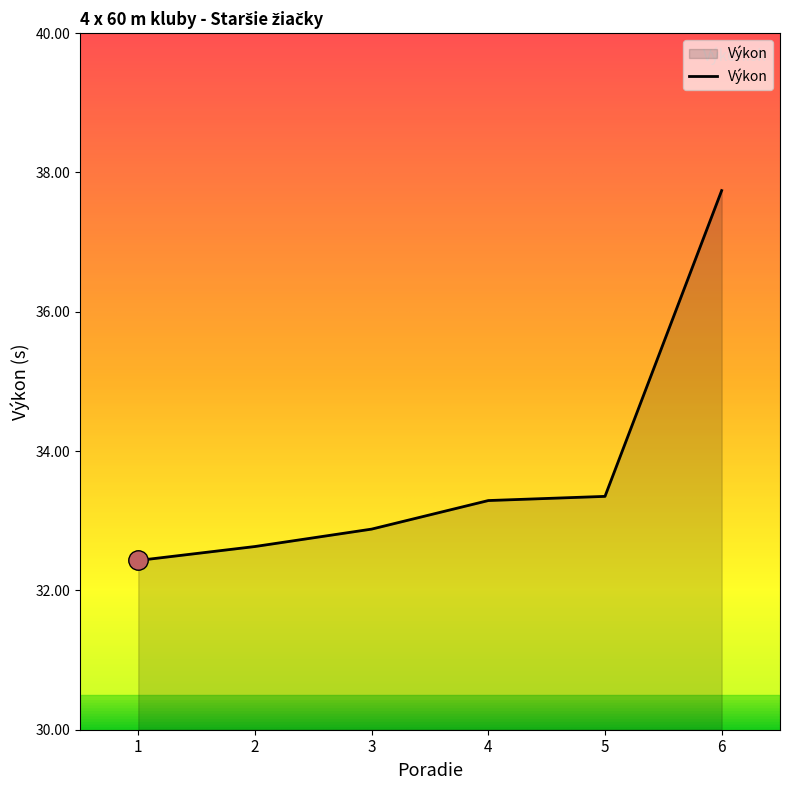

What is the minimum value shown in the chart?

32.4